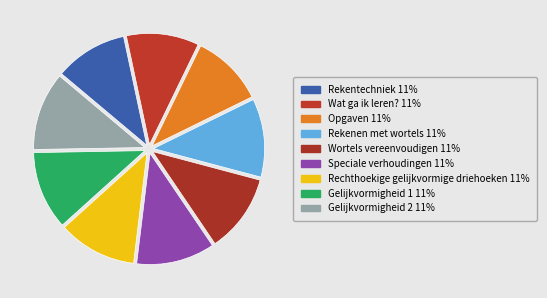

Which slice is the largest?

Gelijkvormigheid 2